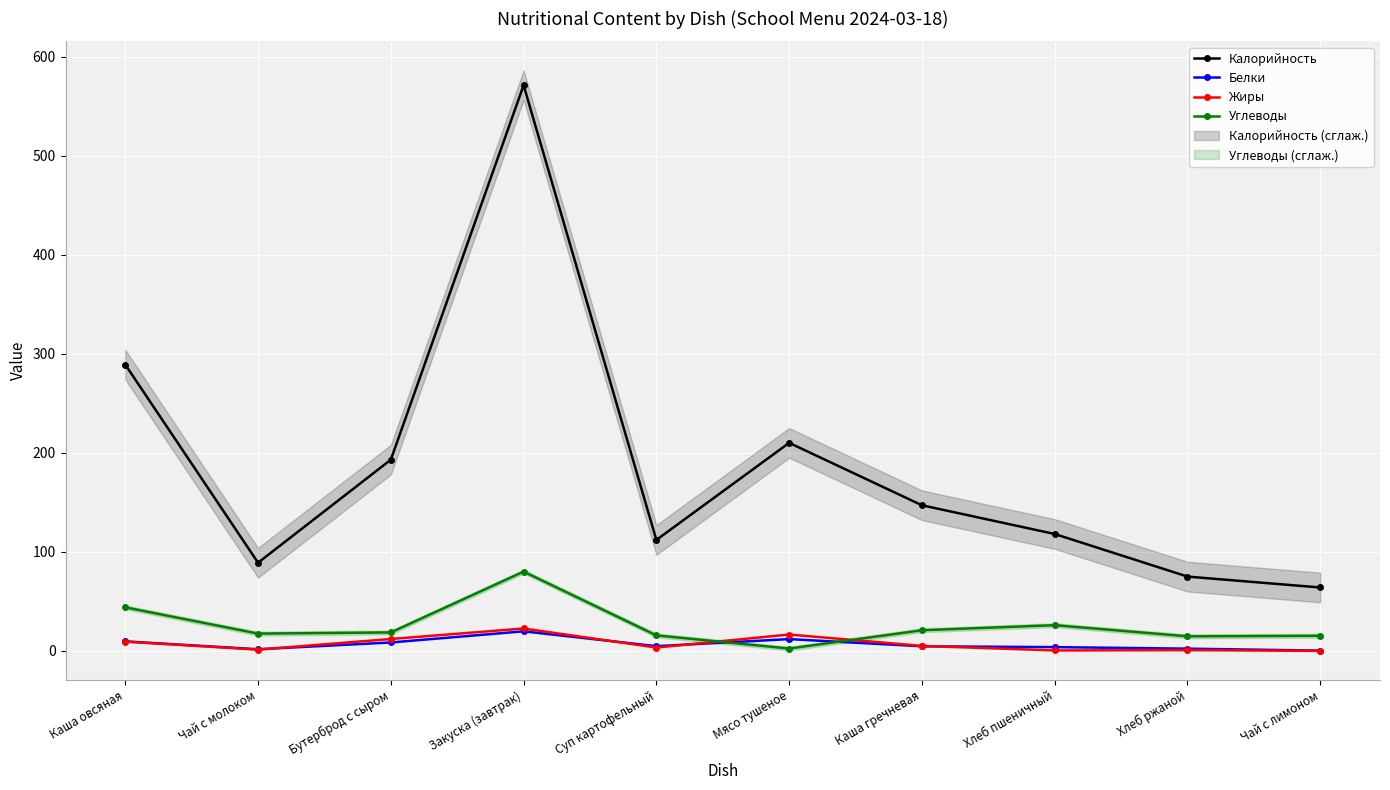

In Калорийность, how many points are lower than both neighbors (excluding endpoints)?

2